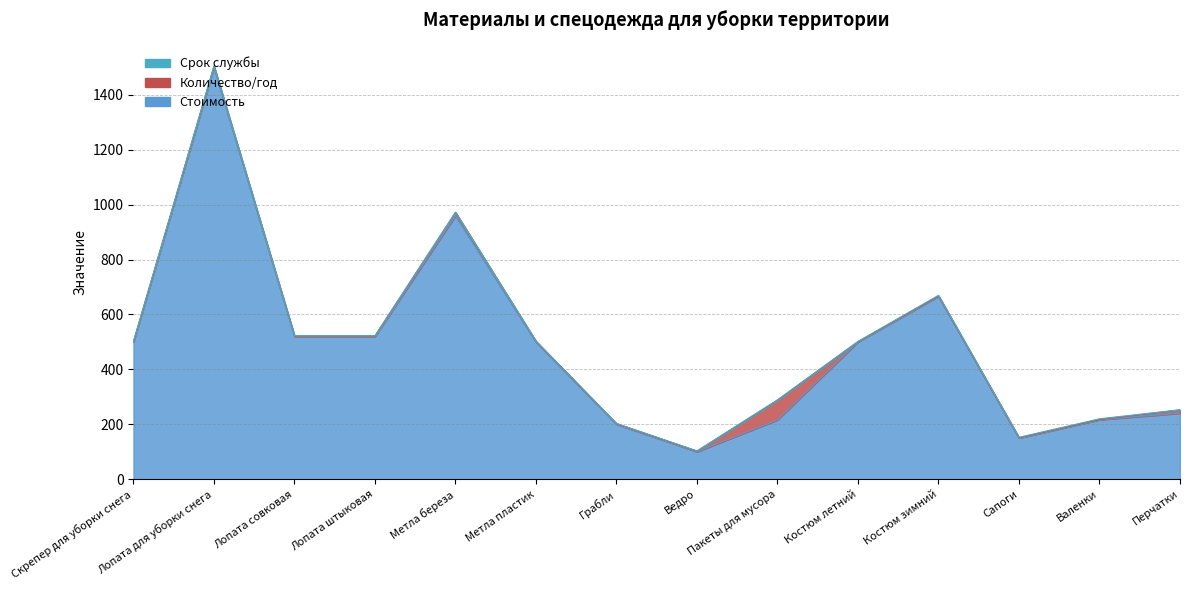

True or false: Количество/год has a value of 1.0 at Костюм летний.

True